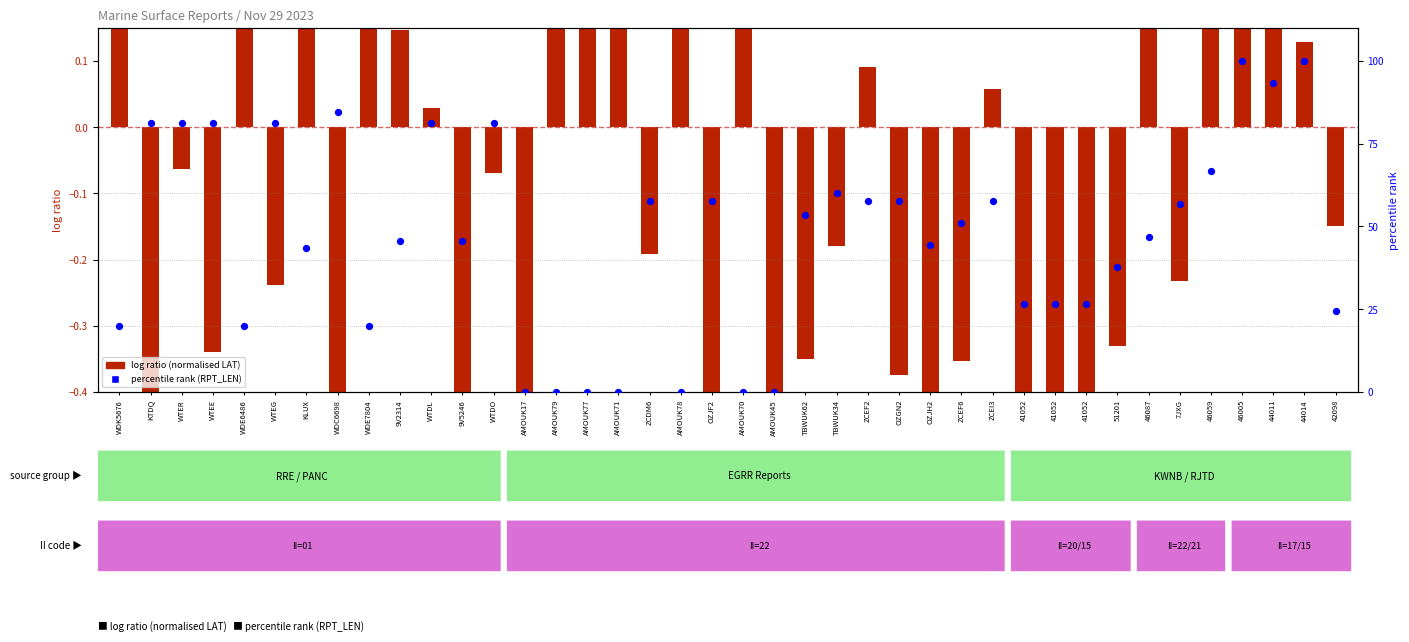

Which series has the widest spread of Y values?

percentile rank within the sample